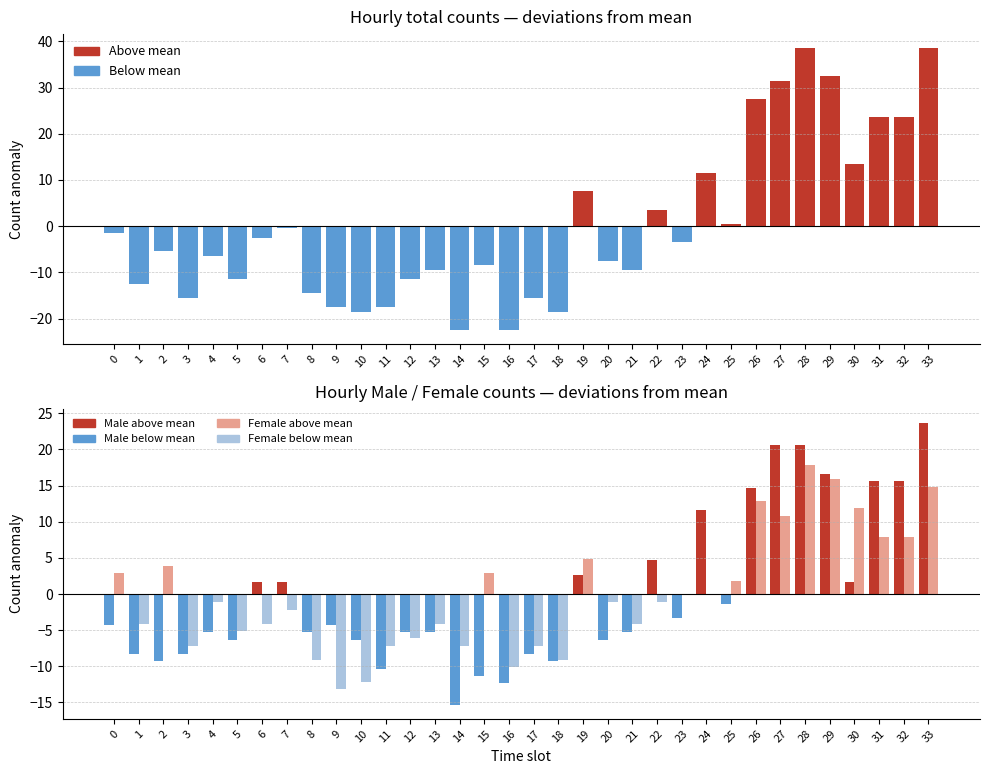

How many data points in Female are less than -1?

19